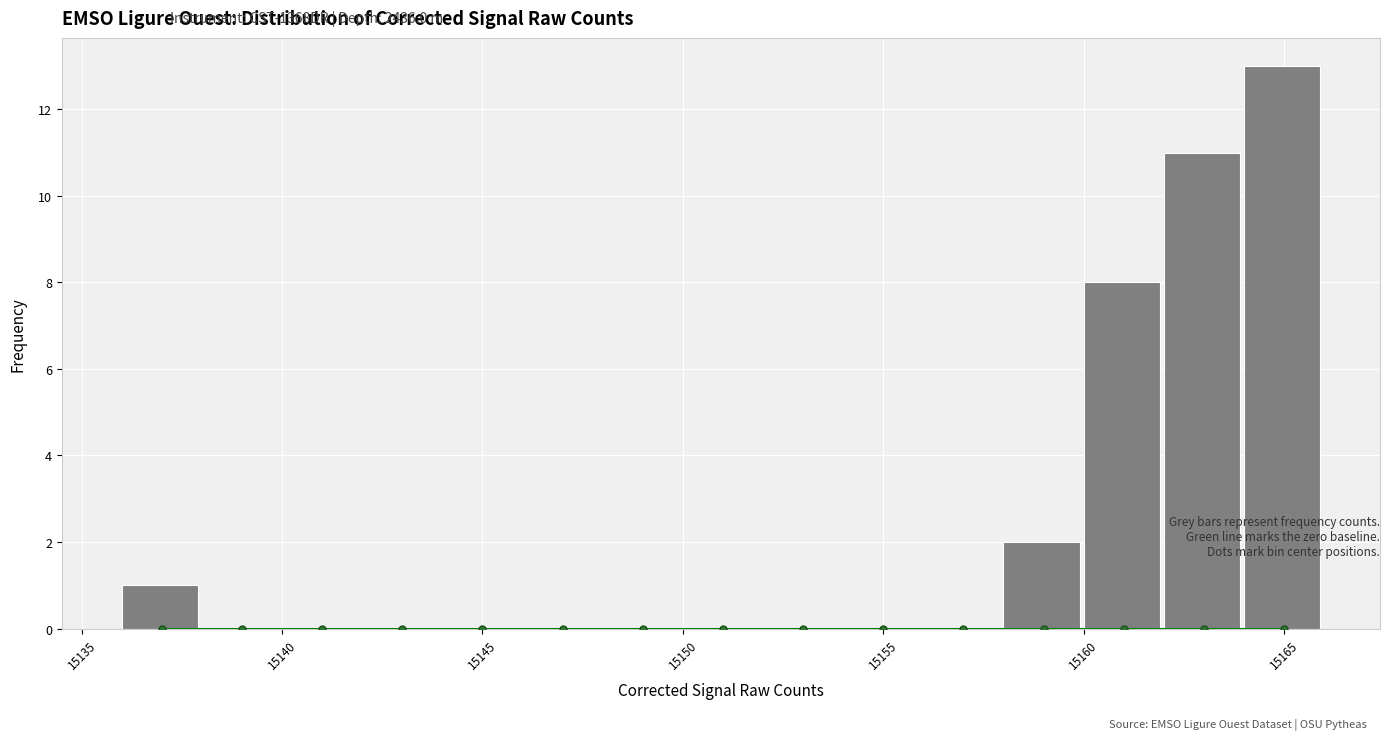

Which range on the x-axis has the tallest bar?

15164 to 15166